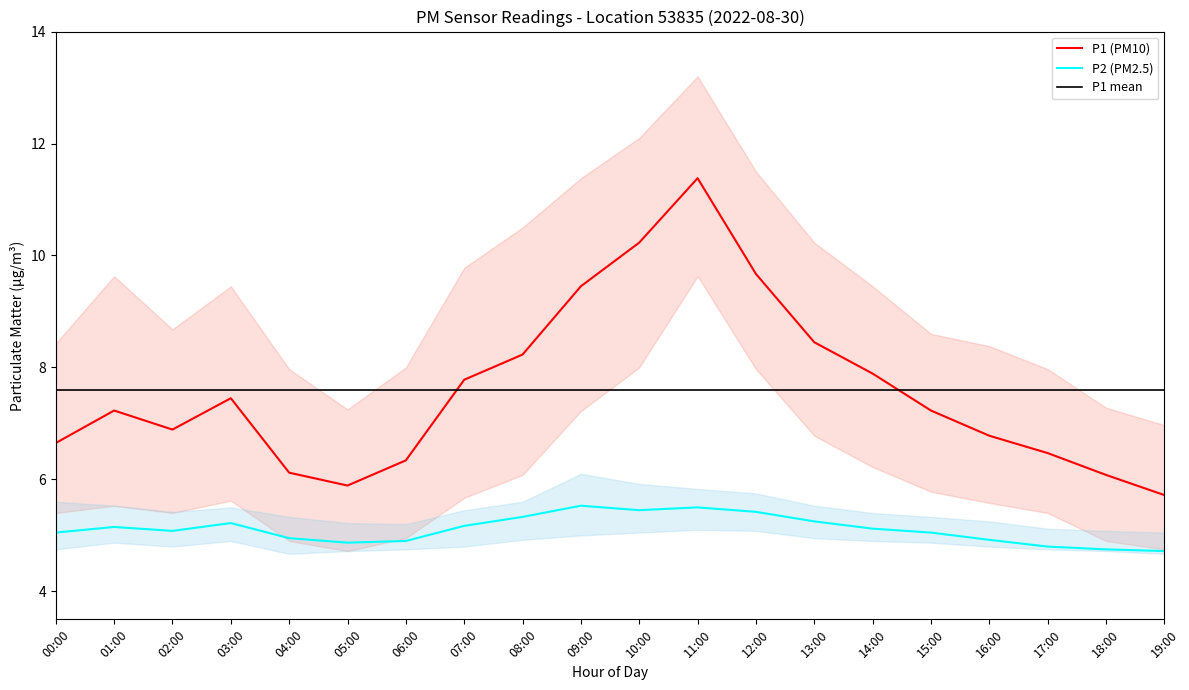

True or false: P1 (PM10) has a value of 2.3 at 05:00.

False